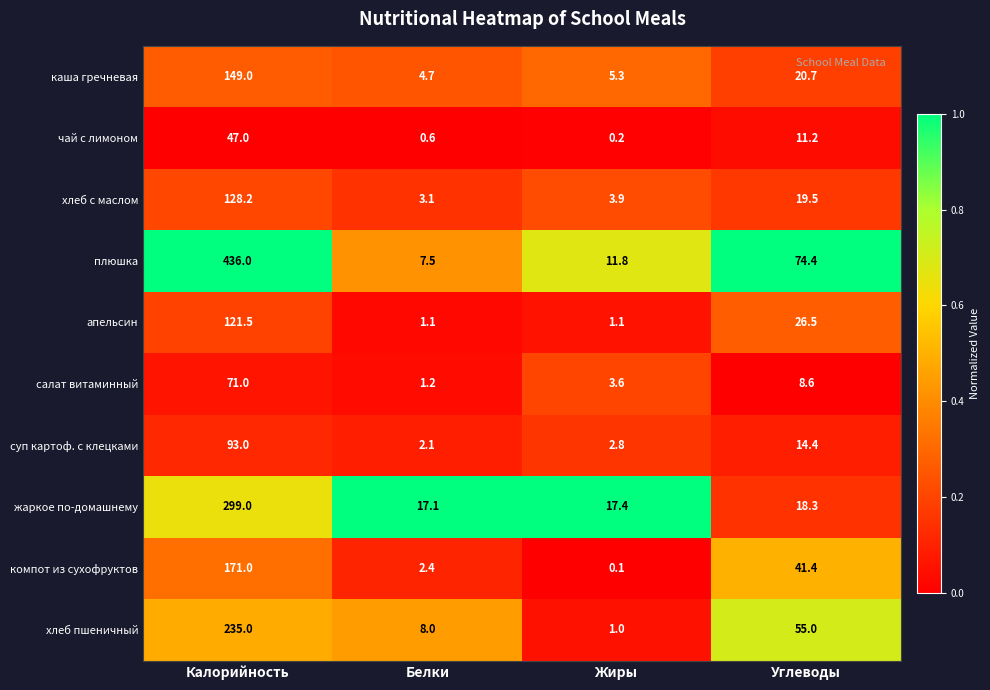

Which category has the highest value across all series?

Калорийность